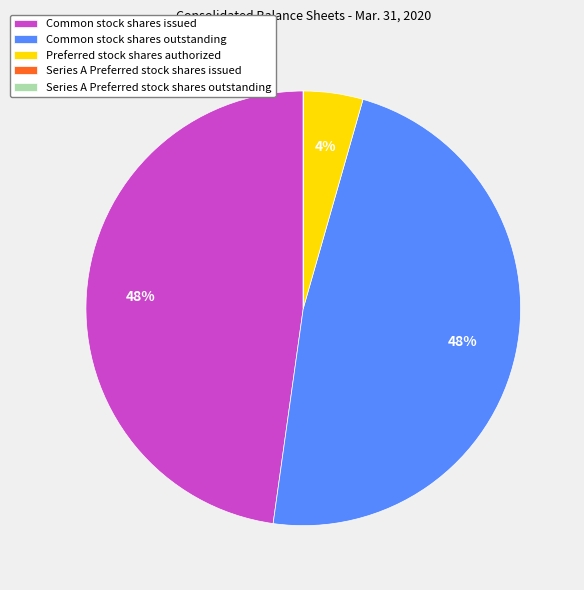

True or false: Common stock shares issued accounts for 48% of the total.

True